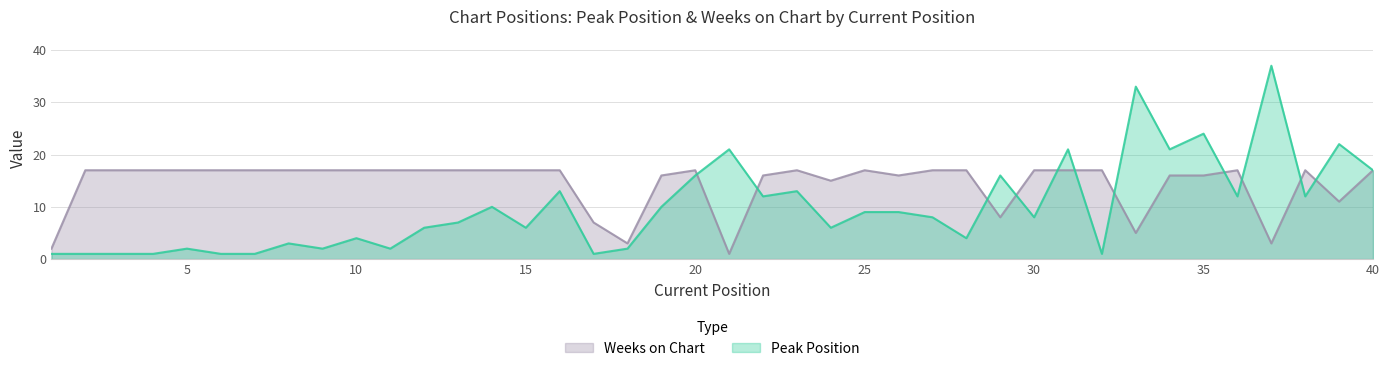

Rank the series at 12 from highest to lowest value.

Weeks on Chart, Peak Position